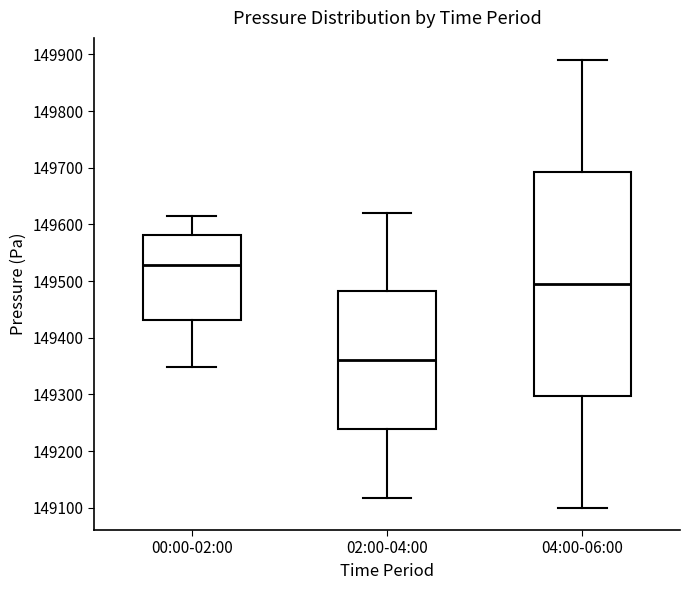

Reading left to right, read every box against the y-axis: the position of its median line, the range the box covers, and the ends of its whiskers. The values are not printed on the chart, so give them approximately, as read against the axis.

00:00-02:00: median 149530, box 149430 to 149580, whiskers 149350 to 149620
02:00-04:00: median 149360, box 149240 to 149480, whiskers 149120 to 149620
04:00-06:00: median 149490, box 149300 to 149690, whiskers 149100 to 149890